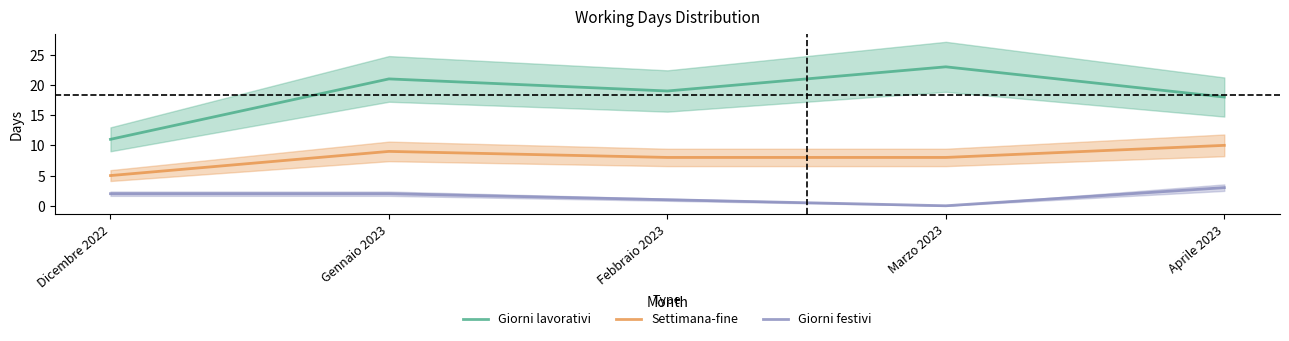

True or false: Giorni lavorativi and Settimana-fine intersect in this chart.

False